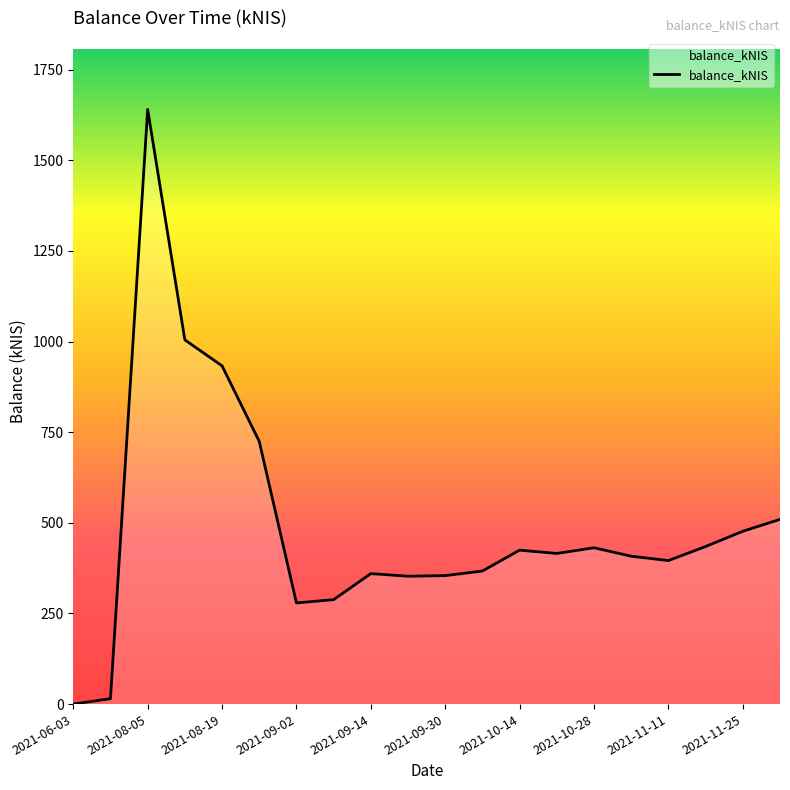

What is the maximum value shown in the chart?

1640.5